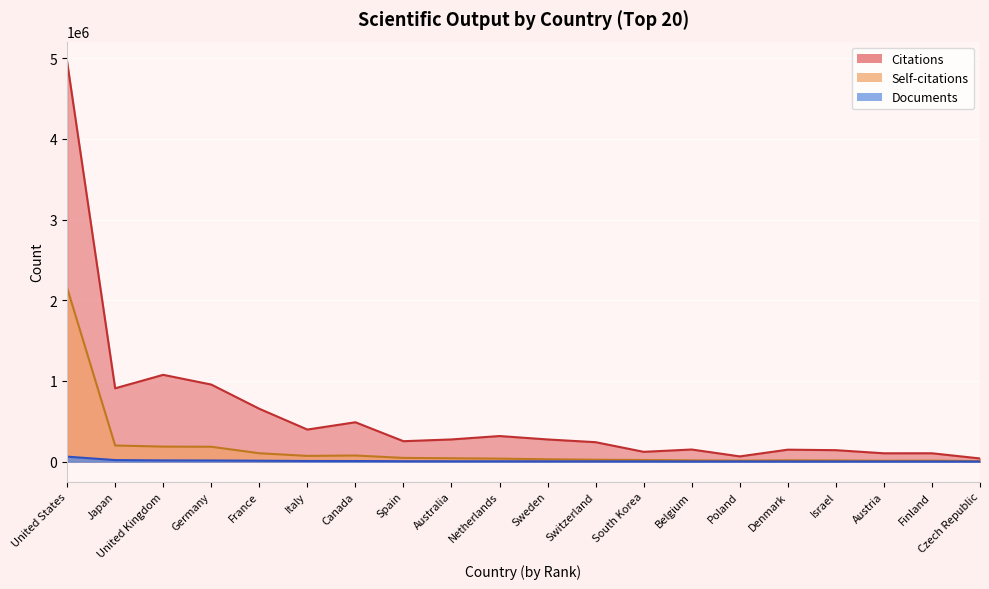

What is the lowest value of the Citations series?

39189